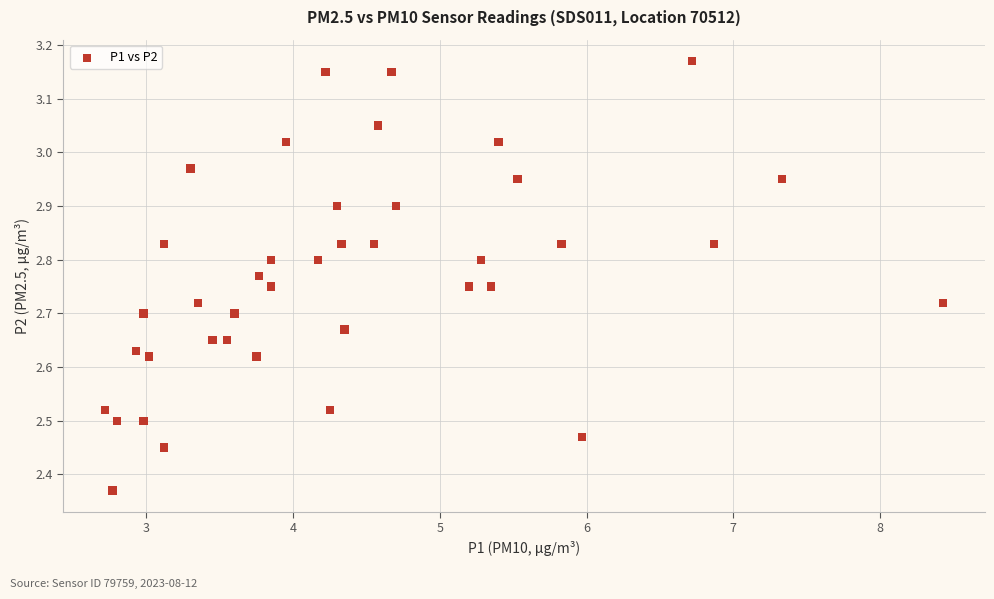

What is the range of X values (max minus min)?

5.7